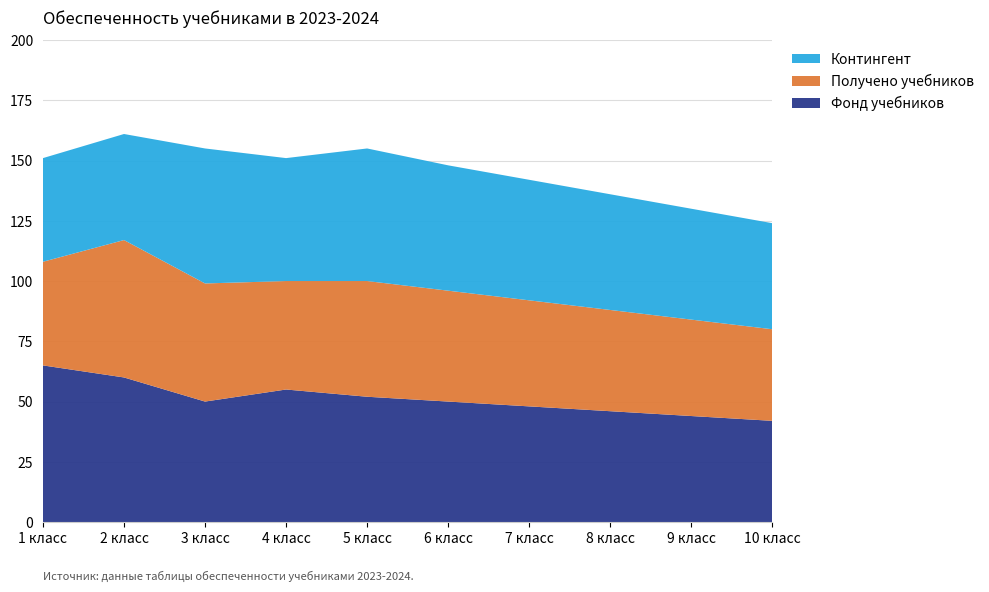

Reading left to right, list all the values displayed in this chart.

Контингент: 43	44	56	51	55	52	50	48	46	44
Получено учебников: 43	57	49	45	48	46	44	42	40	38
Фонд учебников: 65	60	50	55	52	50	48	46	44	42